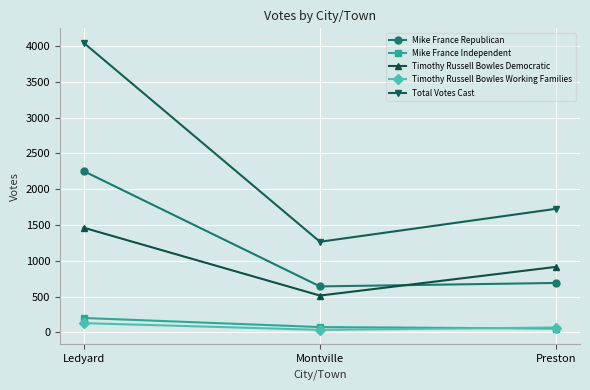

The Mike France Independent series shows 201 at Ledyard. True or false?

True